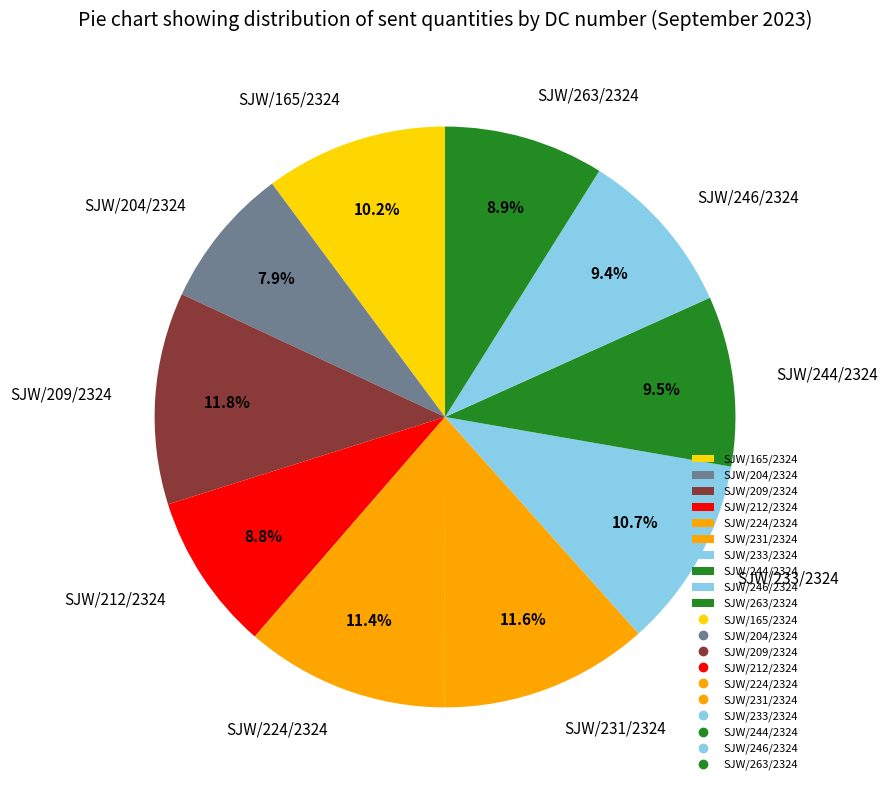

Approximately how many times larger is the value at SJW/165/2324 compared to SJW/209/2324?

0.9